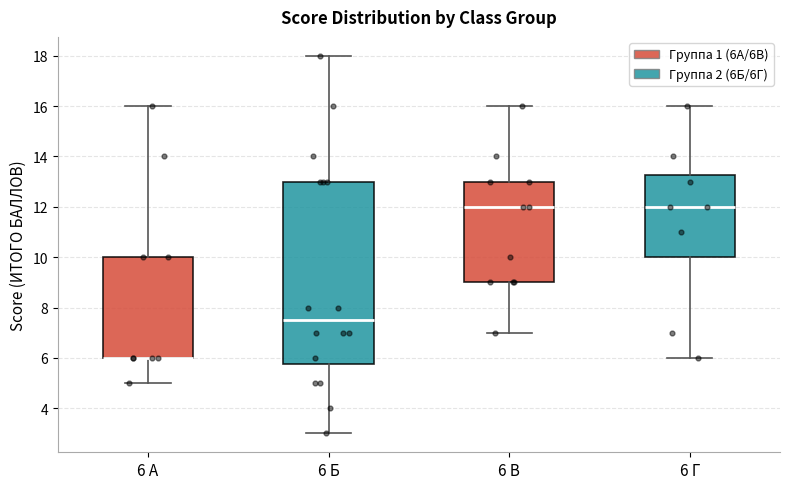

Where does the upper whisker of the box for 6 А end on the y-axis? The values are not printed on the chart, so give them approximately, as read against the axis.

16.0